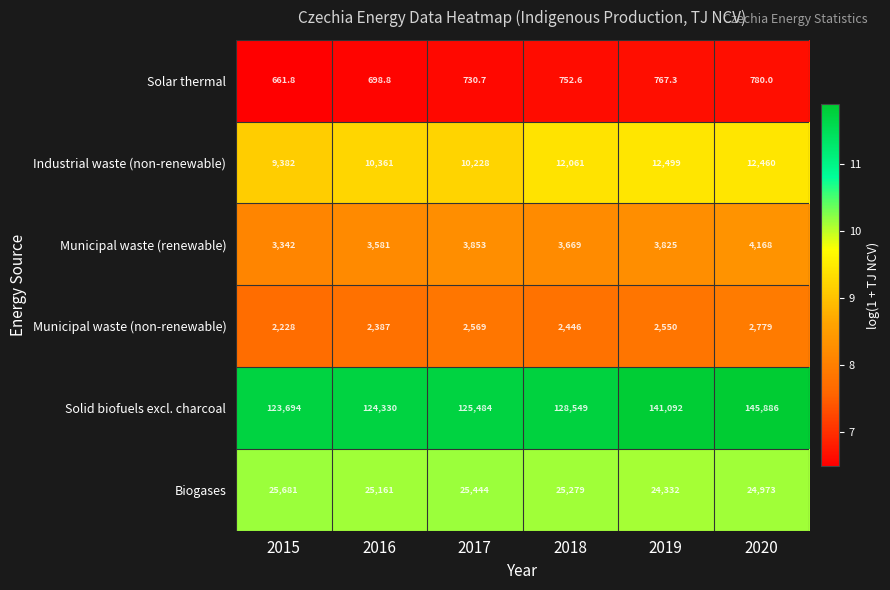

True or false: Solar thermal has a value of 730.7 at 2017.

True